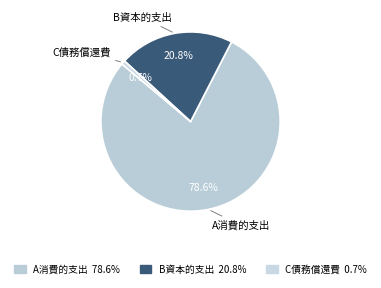

How many slices are in this pie chart?

3